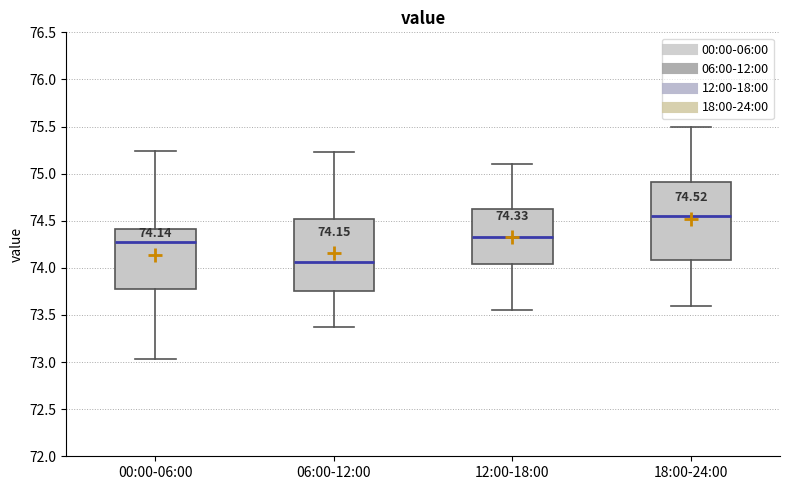

Comparing the boxes themselves (not the whiskers), which one is the tallest?

18:00-24:00